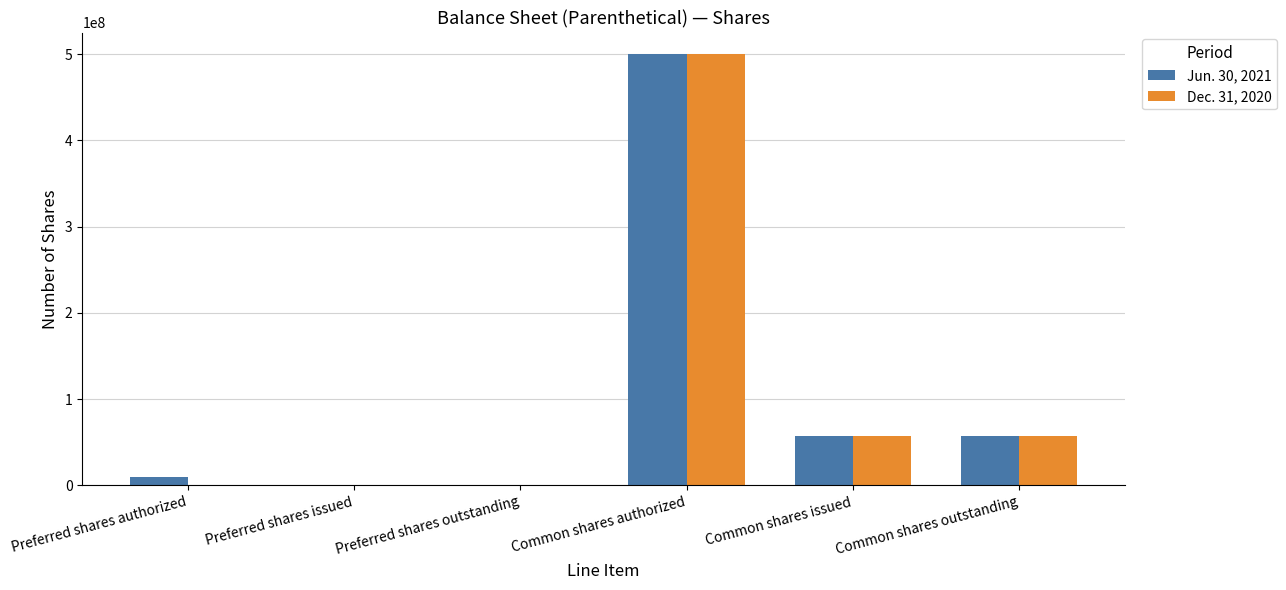

What is the greatest value displayed?

500000000